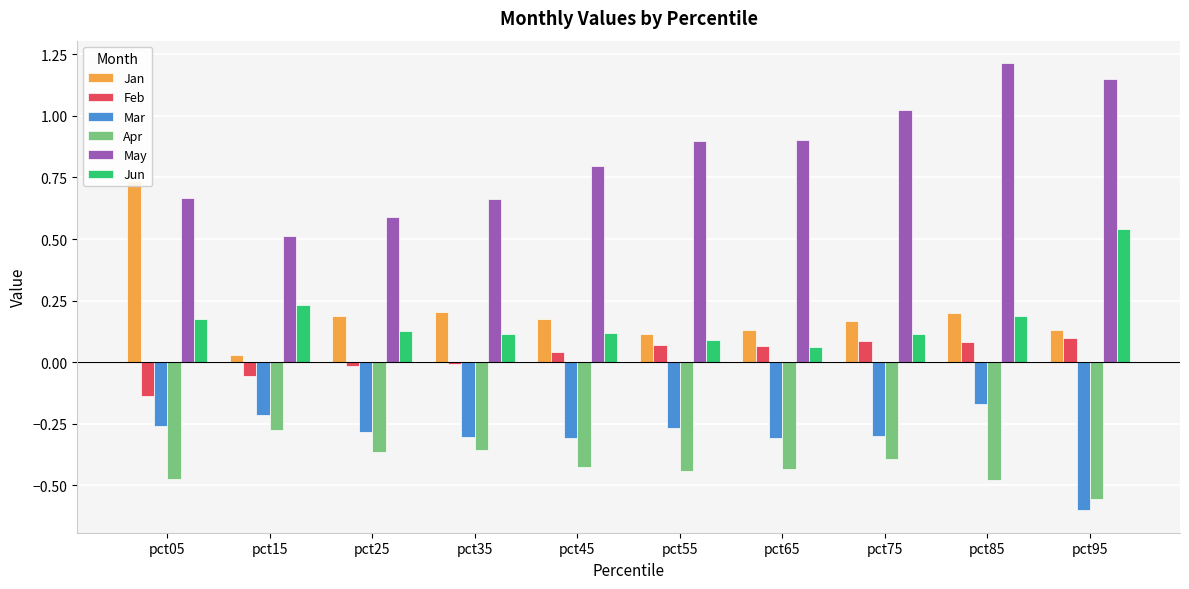

At which category is the sum across all series the highest?

pct85